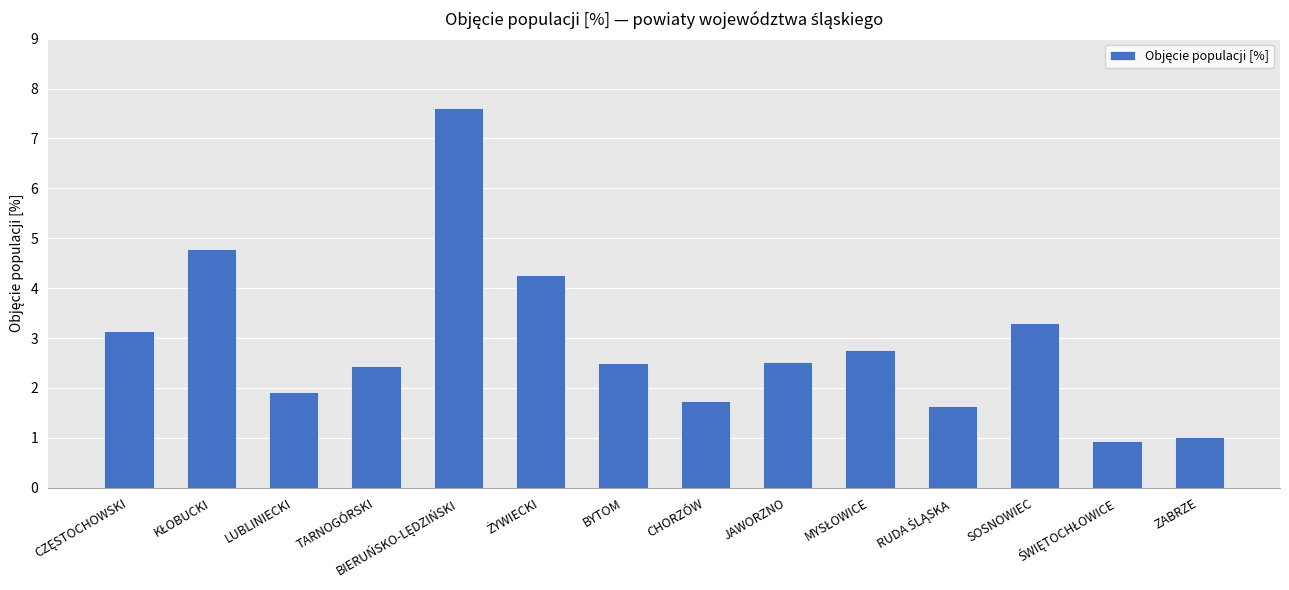

How many data points does each series have?

14